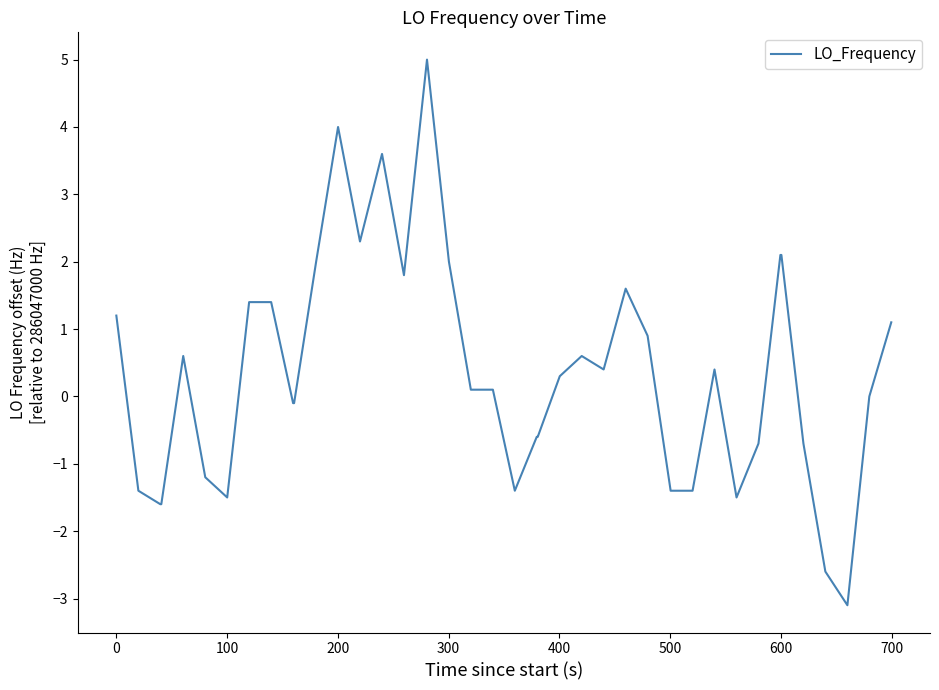

What is the minimum value shown in the chart?

-3.1